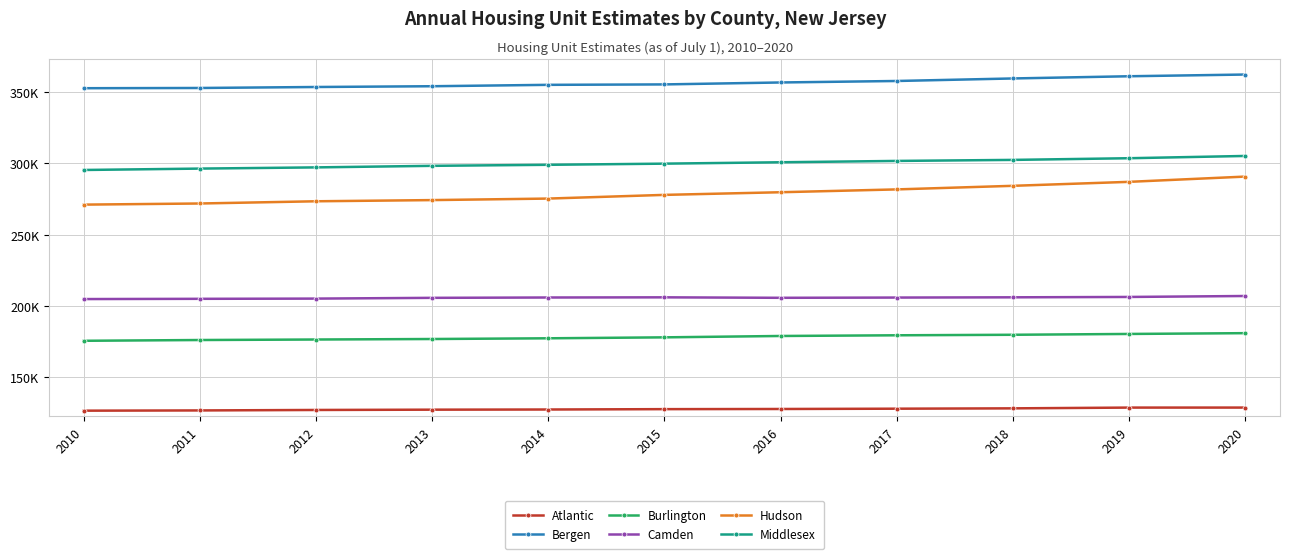

Where is the first local minimum for Camden?

2016